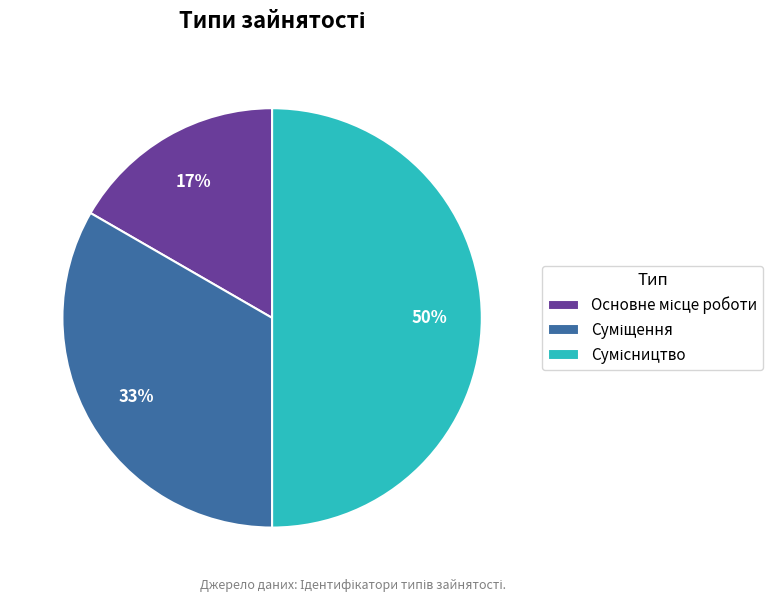

How many slices are in this pie chart?

3